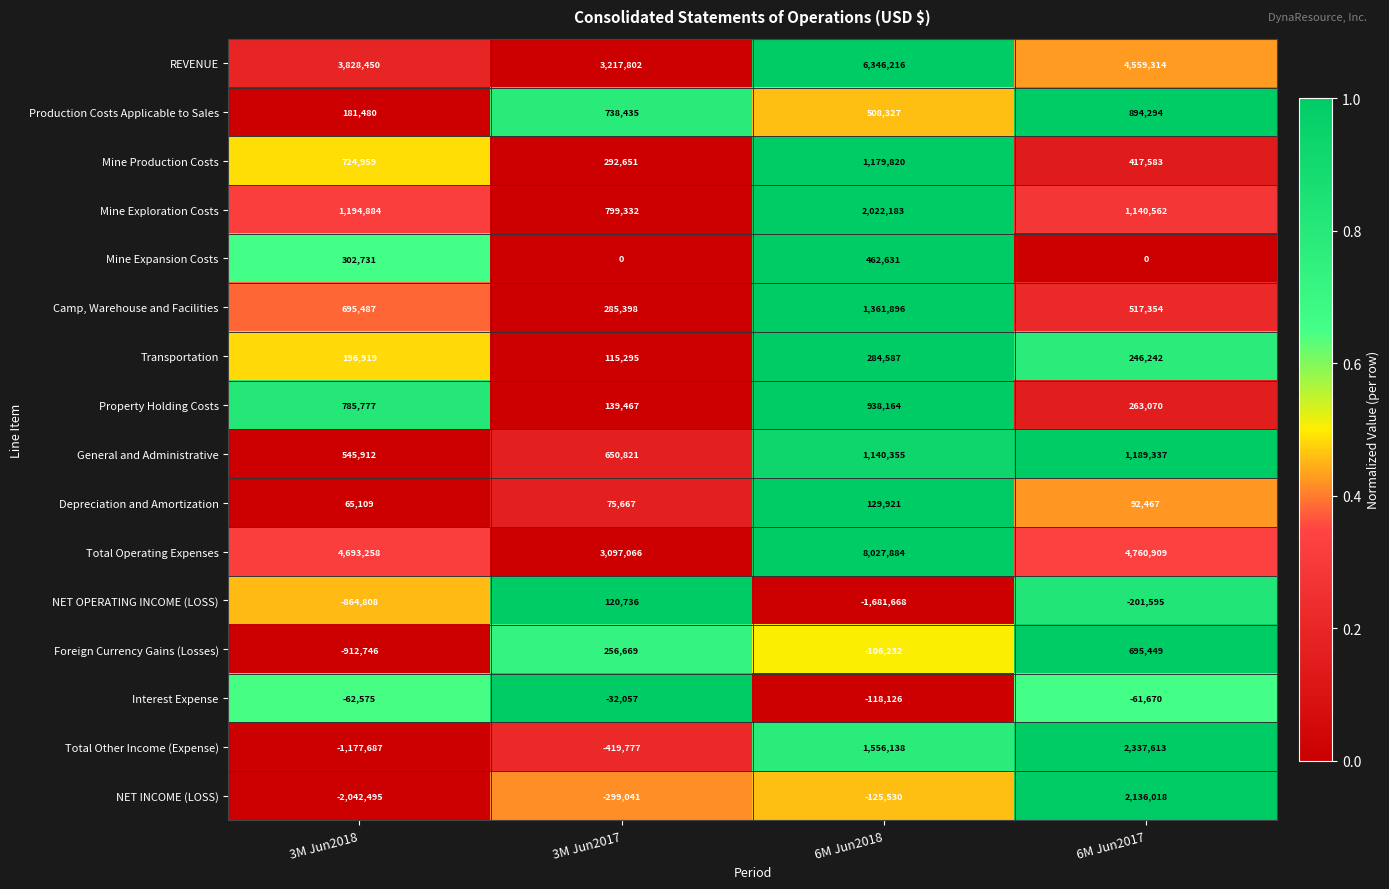

What is the difference between the Property Holding Costs values at 6M Jun2017 and 3M Jun2018?

522707